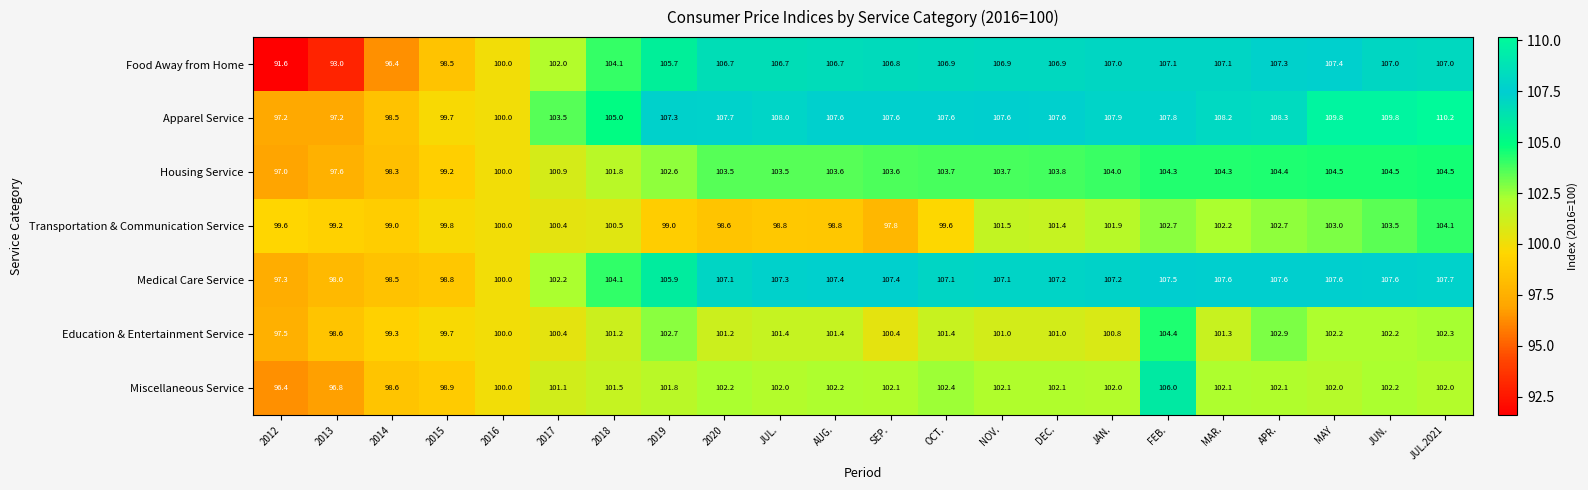

Which series has the largest total across all categories?

Apparel Service